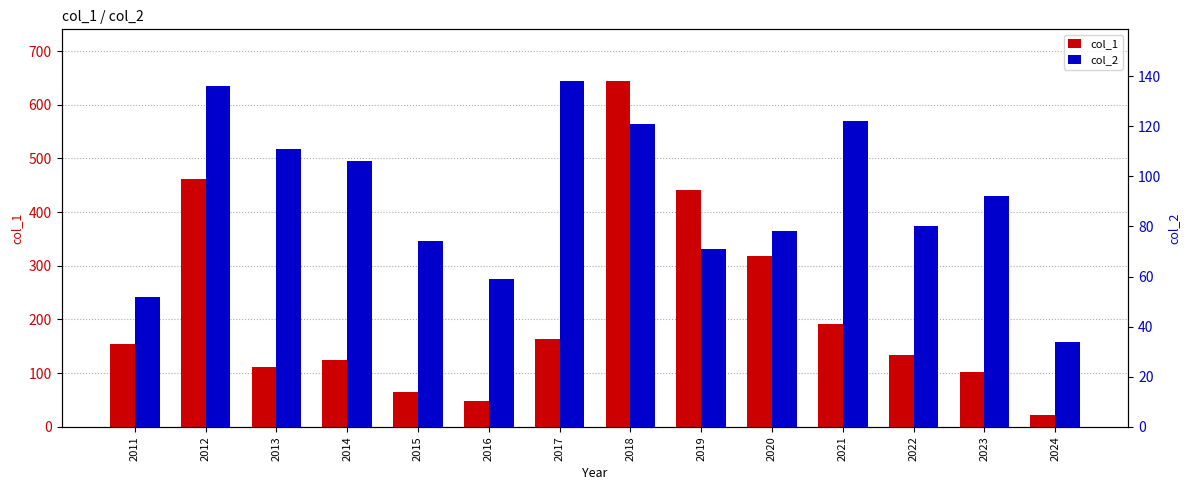

How many bars are there in each group?

2